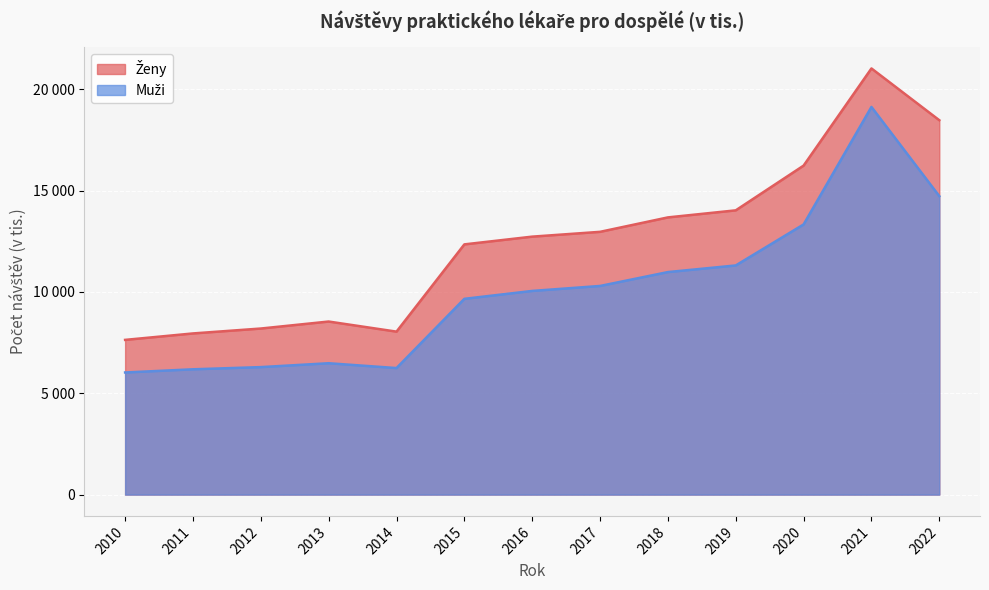

Rank the series by their average value, from highest to lowest.

Ženy, Muži